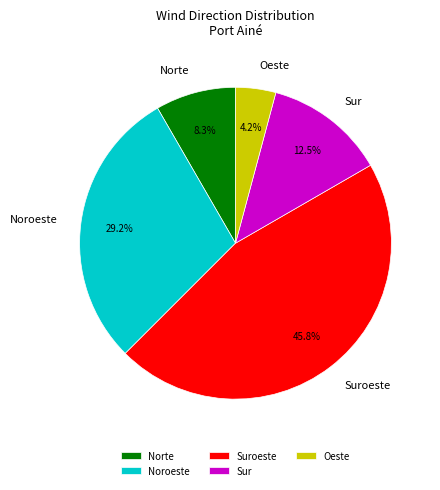

Is there a majority slice in this chart?

No